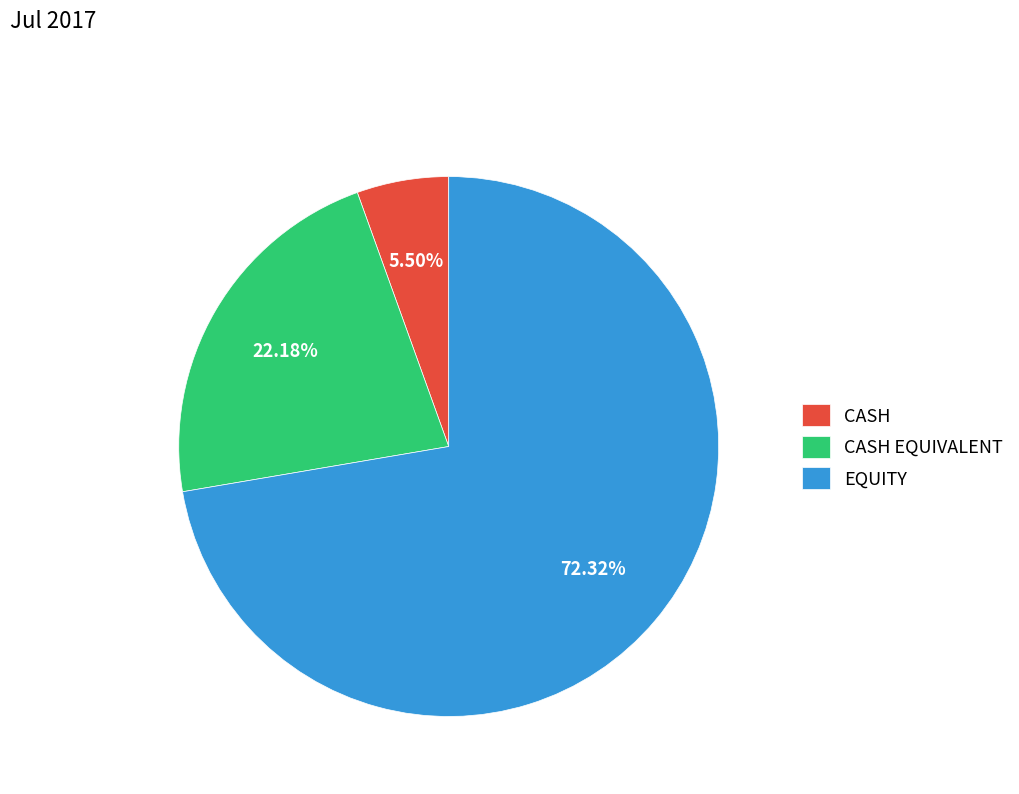

Approximately how many times larger is the value at CASH compared to EQUITY?

0.1